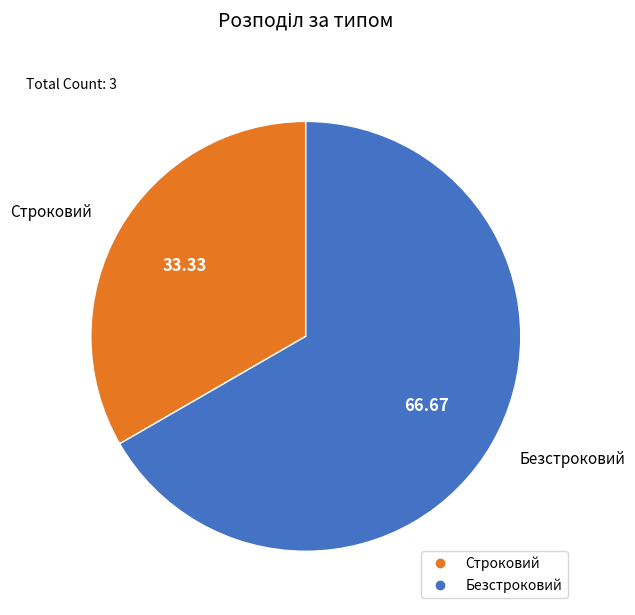

What is the ratio of the value at Безстроковий to the value at Строковий?

2.0